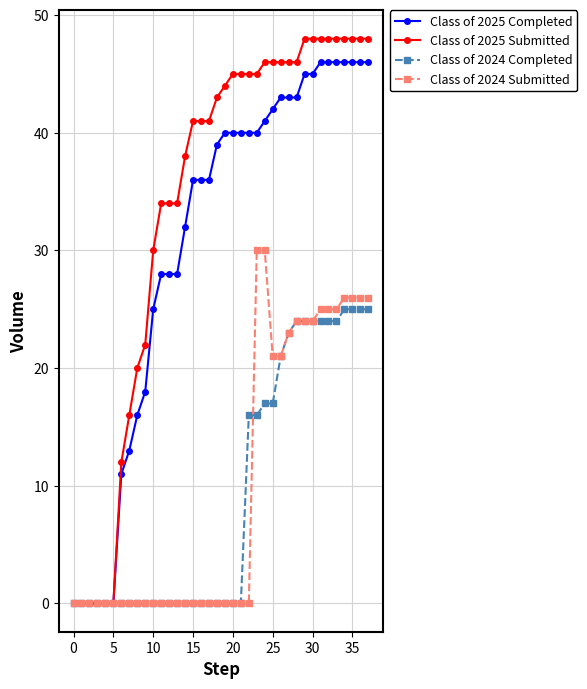

What is the difference between the second highest and second lowest values in the Class of 2024 Submitted series?

30